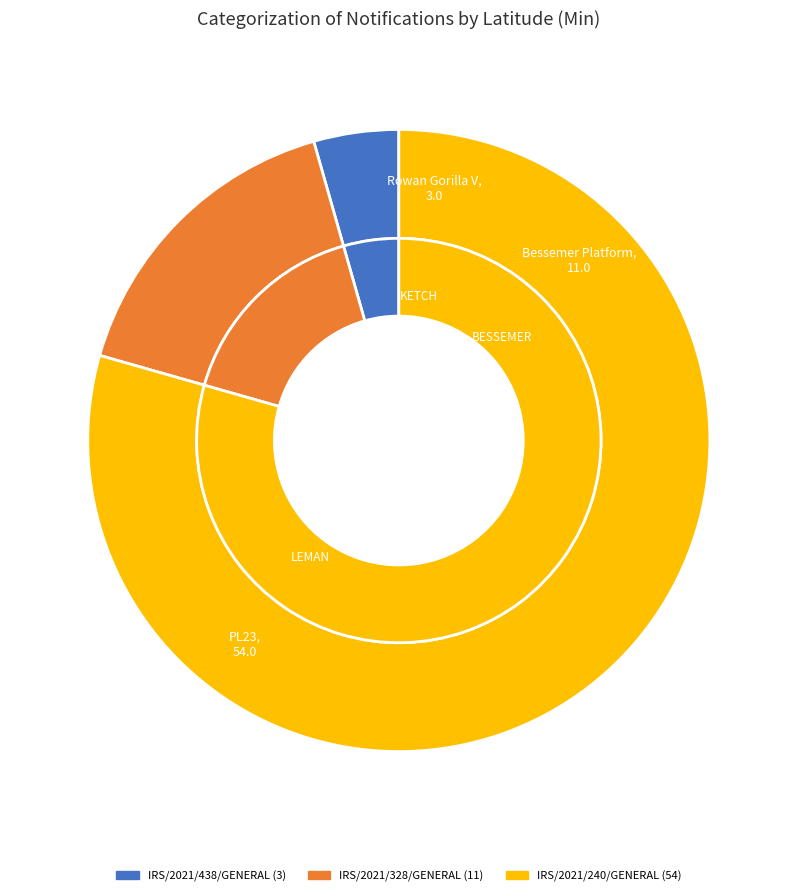

What percentage is NOT represented by IRS/2021/328/GENERAL?

83.8%